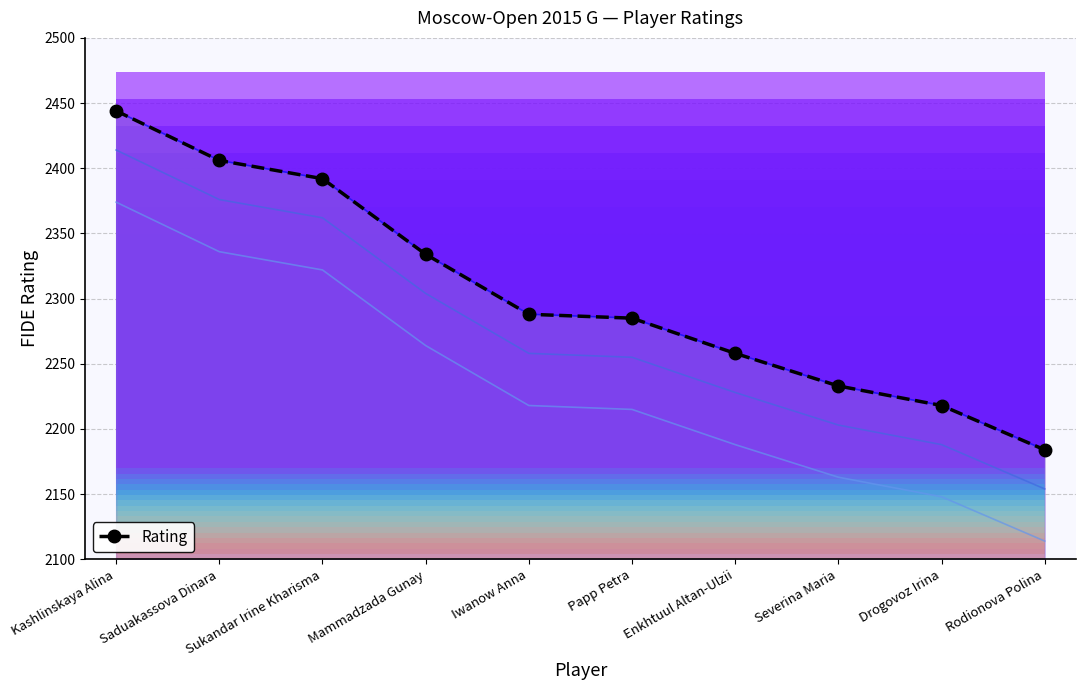

List the labels in order of value, smallest first.

Rodionova Polina, Drogovoz Irina, Severina Maria, Enkhtuul Altan-Ulzii, Papp Petra, Iwanow Anna, Mammadzada Gunay, Sukandar Irine Kharisma, Saduakassova Dinara, Kashlinskaya Alina